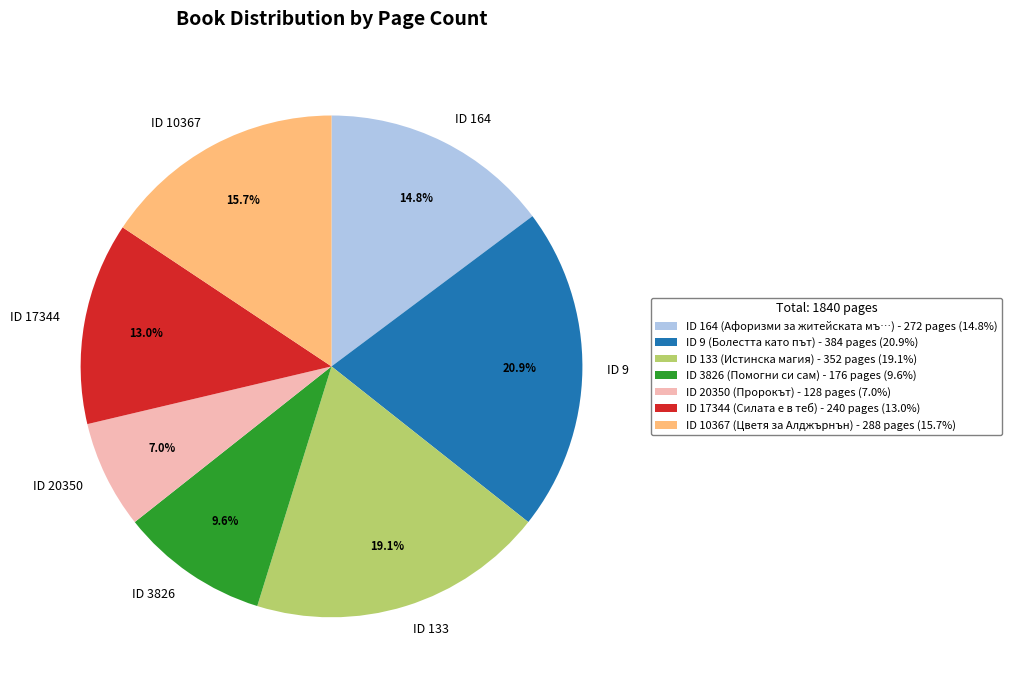

Is there a majority slice in this chart?

No